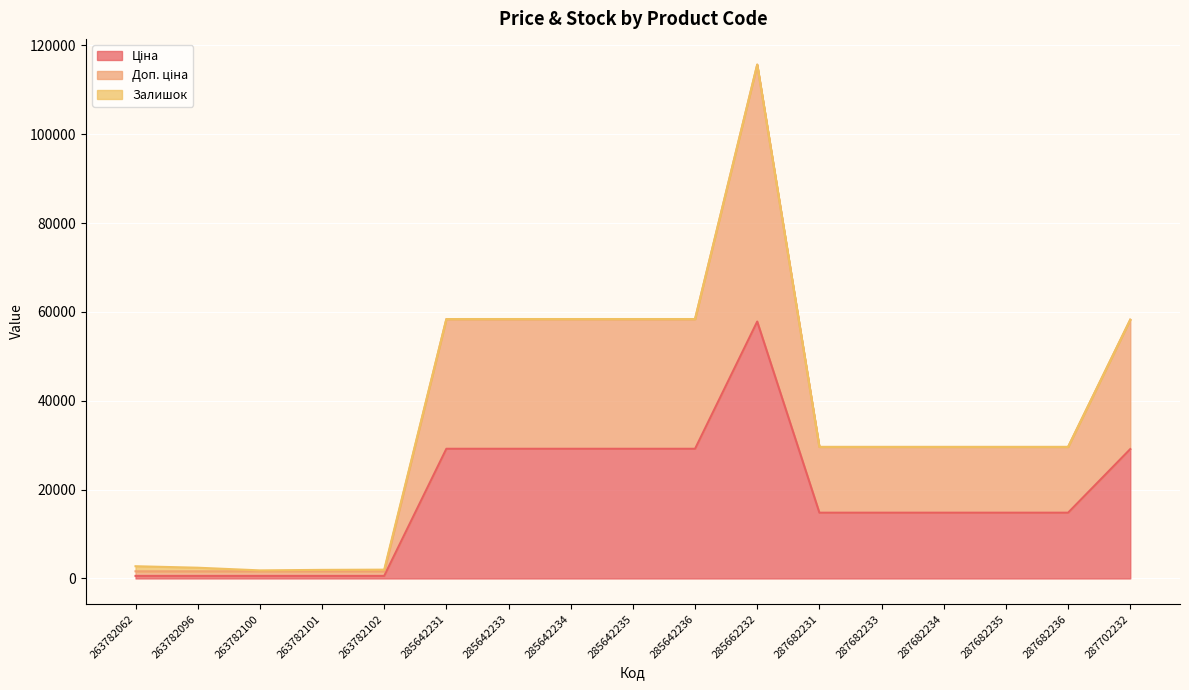

Count the number of categories in the chart.

17